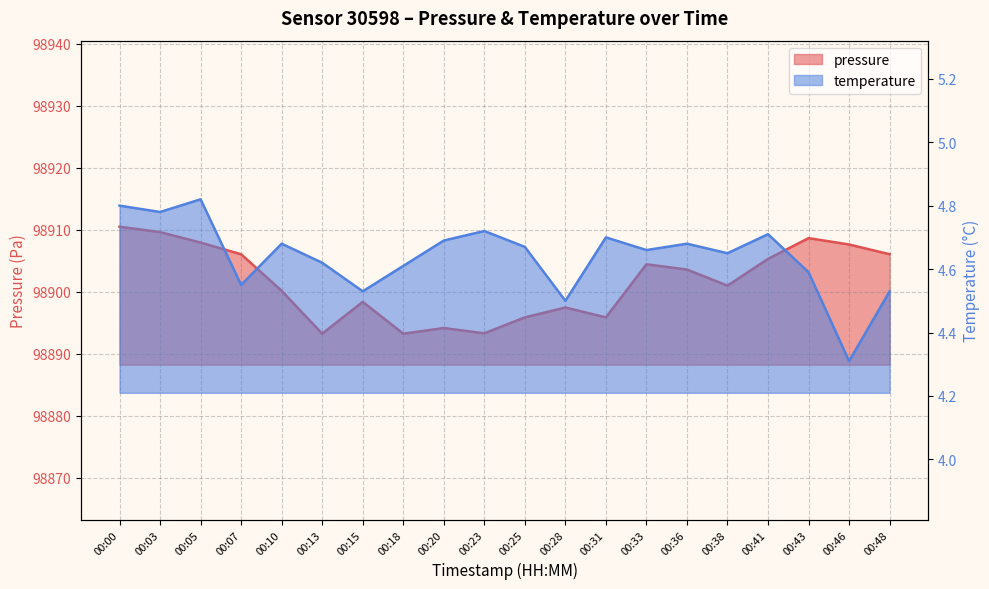

What is the minimum value shown in the chart?

4.3